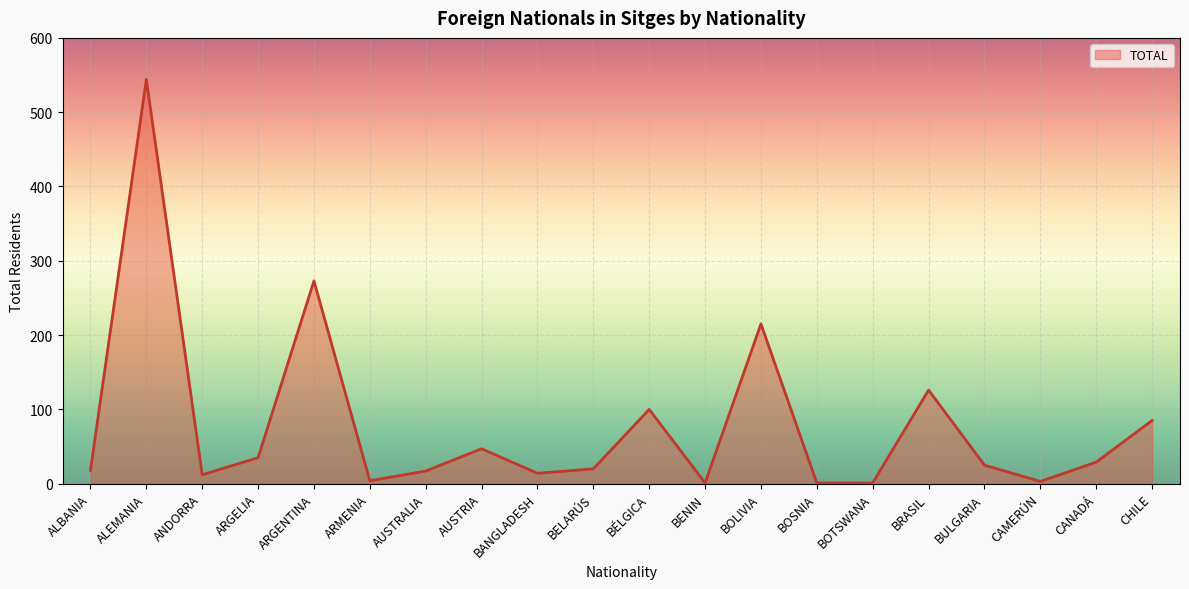

Which label corresponds to the largest value in the chart?

ALEMANIA